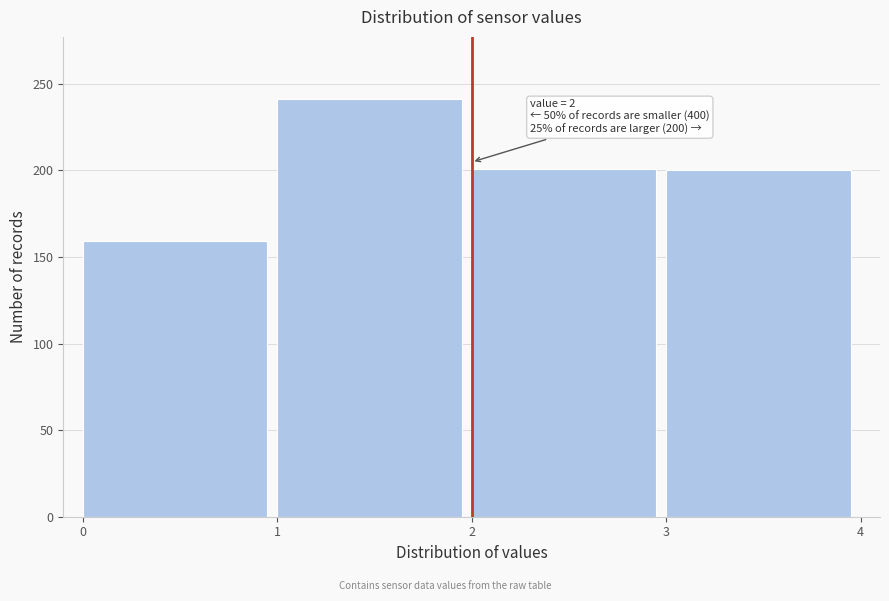

What is the ratio of the value at 1 to the value at 2?

1.2